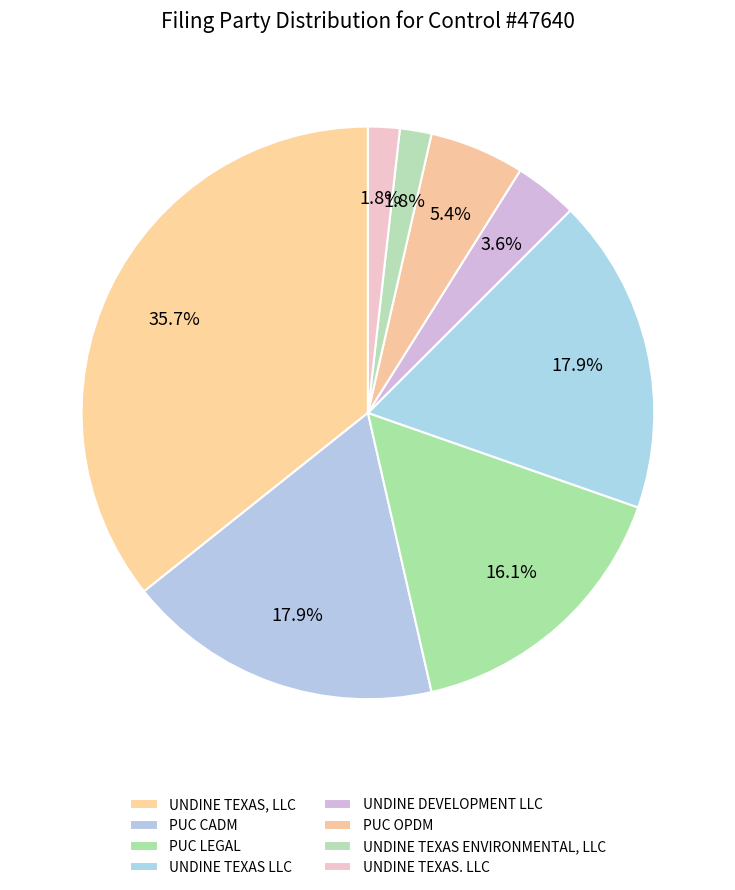

Count the number of slices in the pie.

8